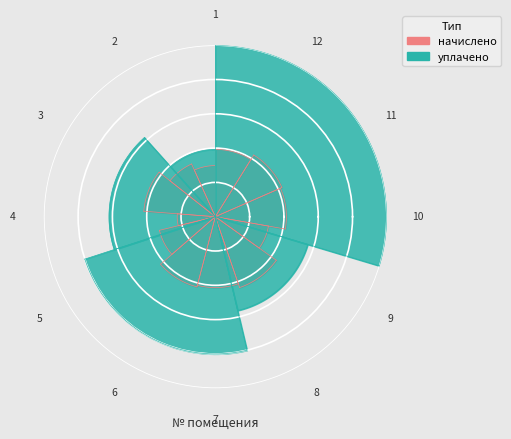

True or false: 5 accounts for 8% of the total.

True